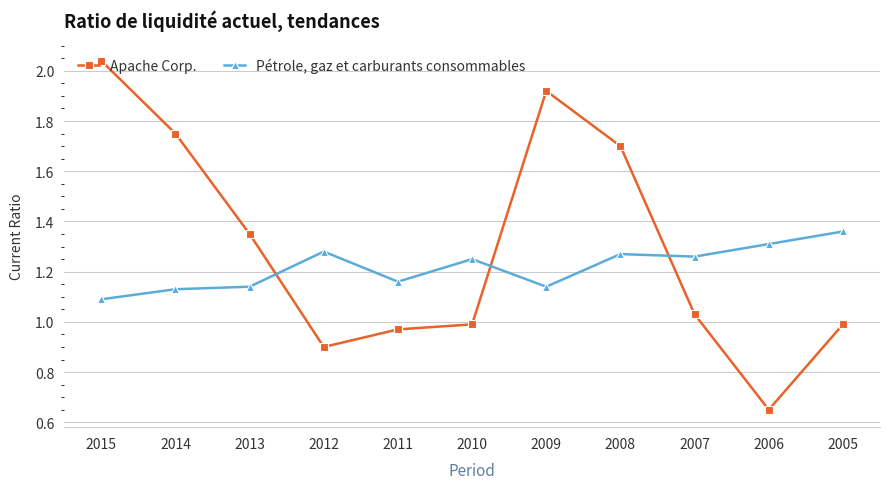

At which category is the sum across all series the highest?

2015